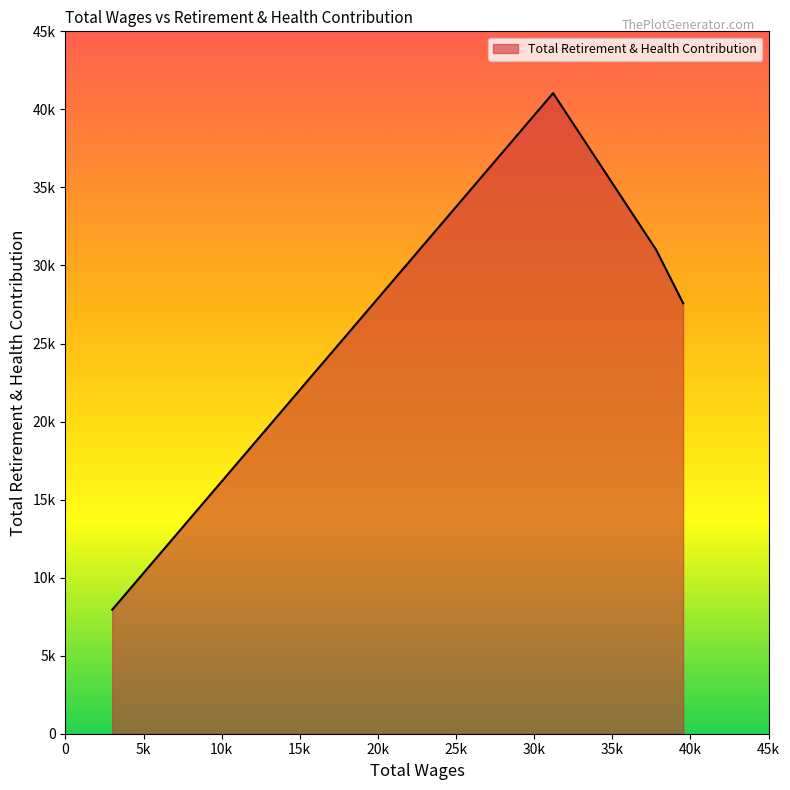

Does the chart have visible grid lines?

No